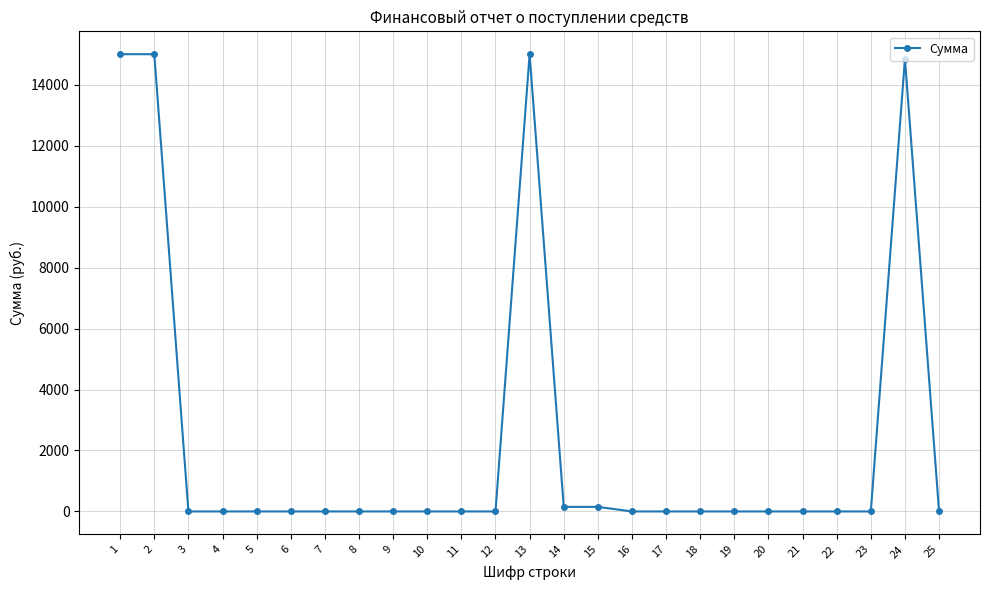

True or false: the data shows 7226 at 10.

False